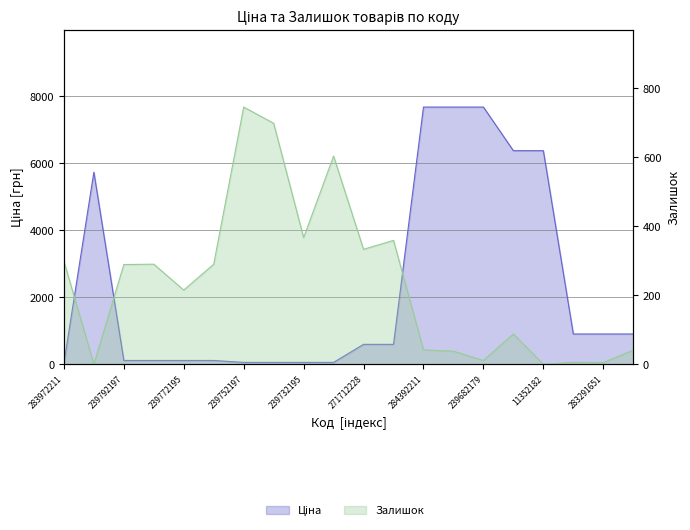

Where is the first local maximum for Залишок?

239792196